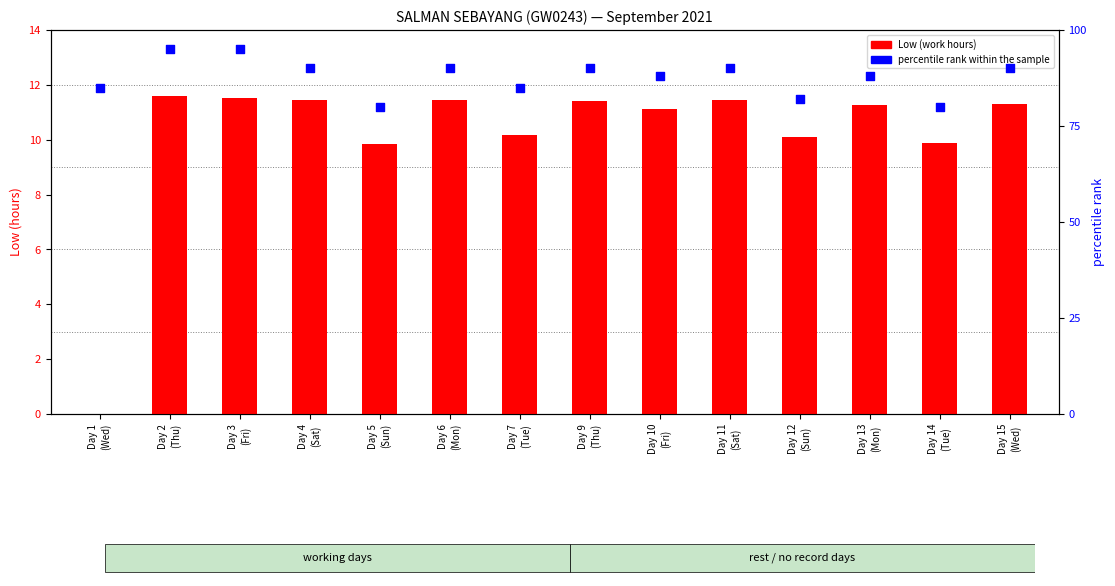

Which series has the largest total across all categories?

percentile rank within the sample